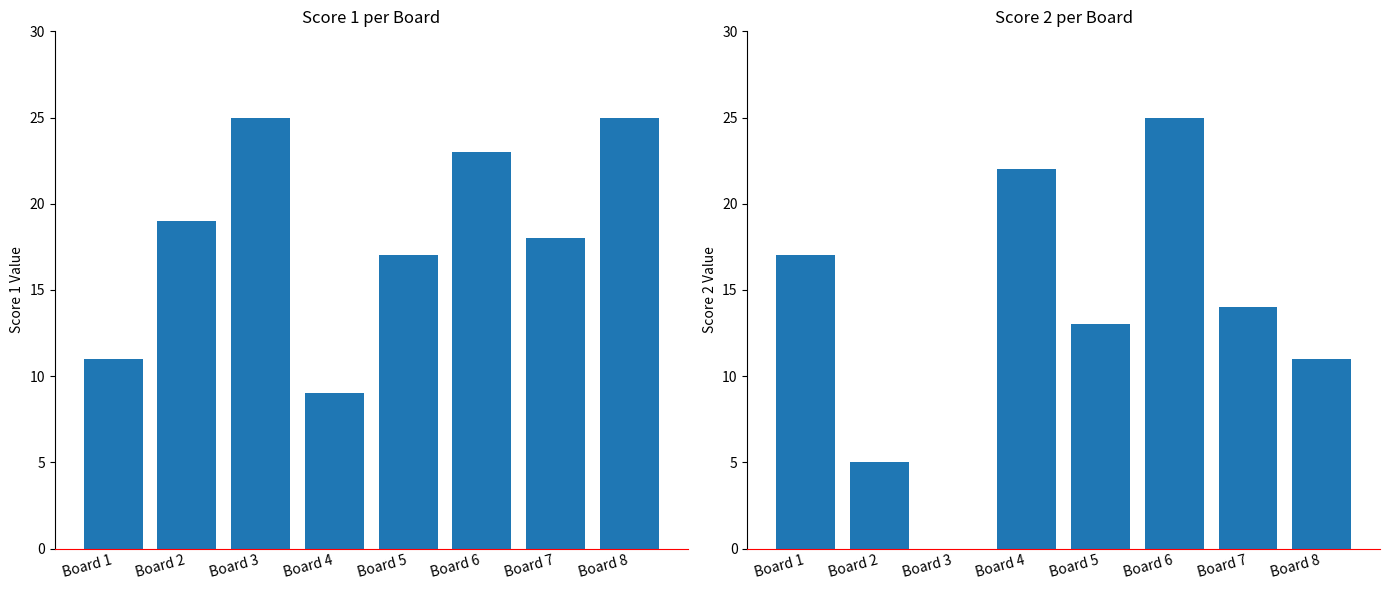

What is the minimum value for Score 1?

9